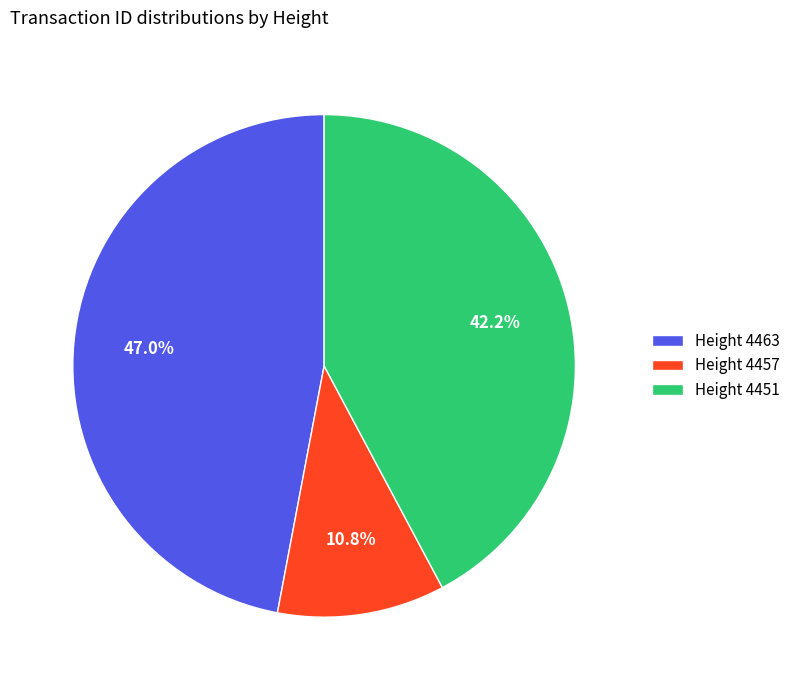

What is the total percentage of Height 4457 and Height 4463?

57.8%